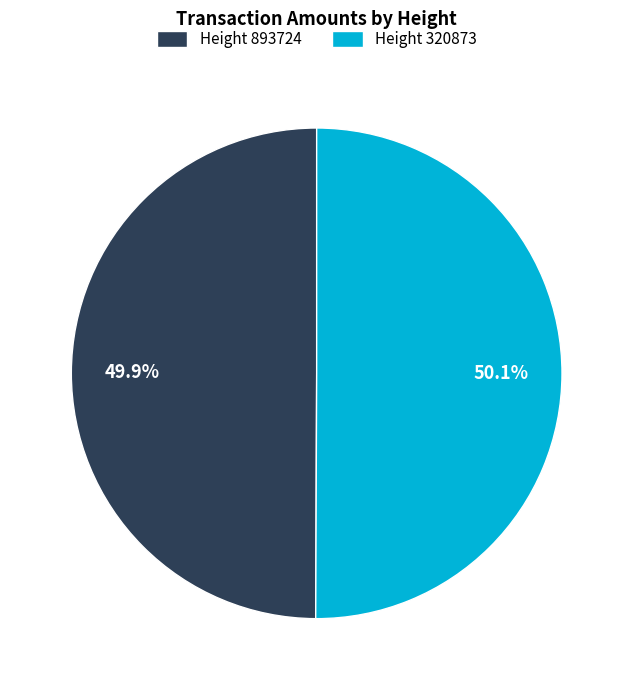

How many slices are in this pie chart?

2